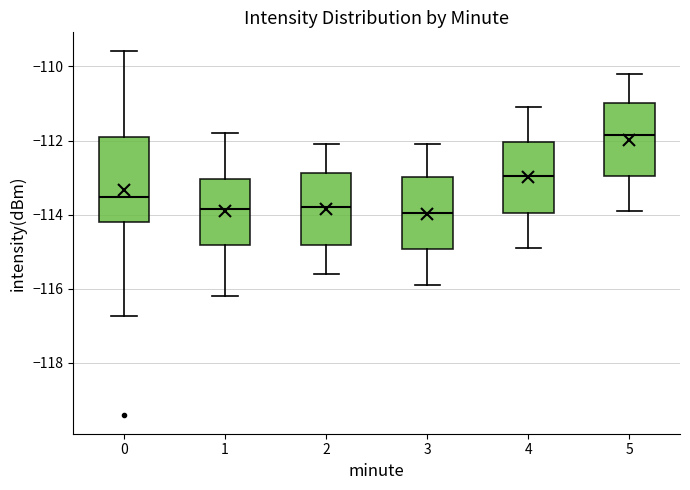

Where does the upper whisker of the box at x = 5 end on the y-axis? The values are not printed on the chart, so give them approximately, as read against the axis.

-110.2